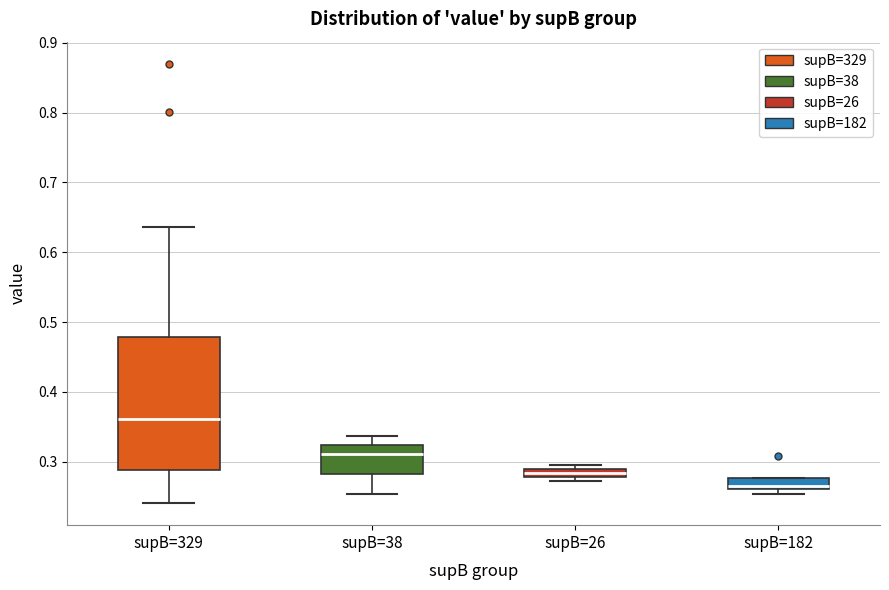

Which box's median line is the lowest?

supB=182